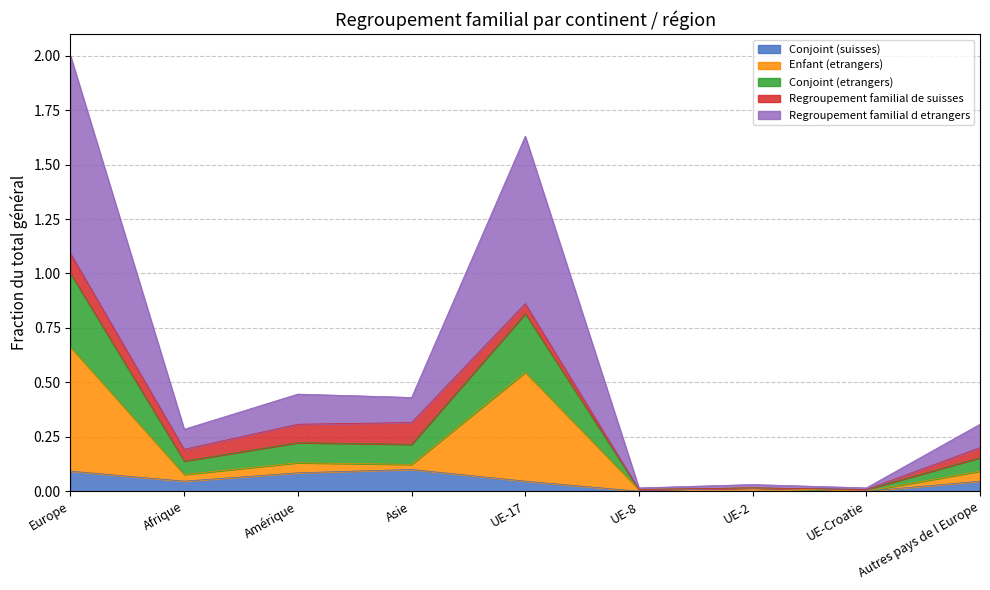

At which category does Regroupement familial d etrangers reach its first local valley?

Afrique